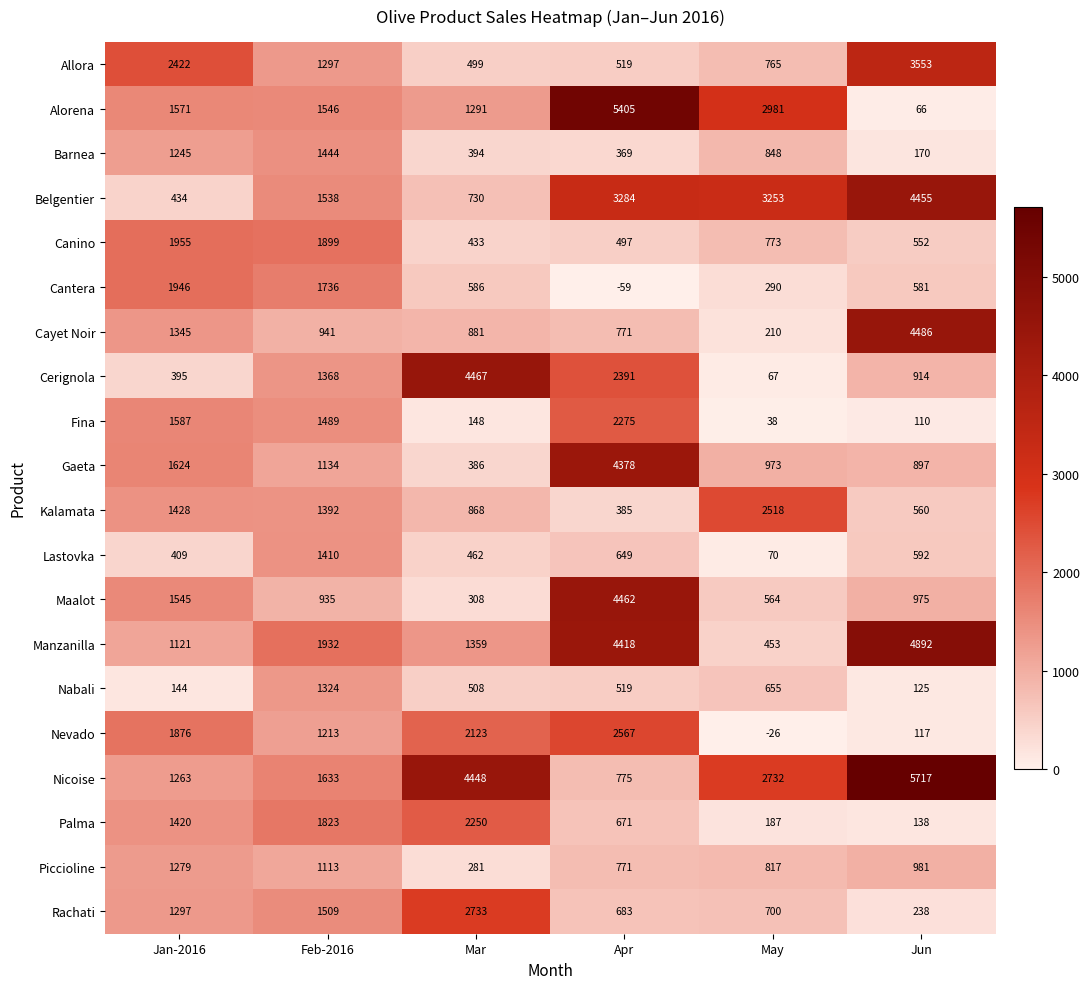

What is the total value across all series at Jun?

30119